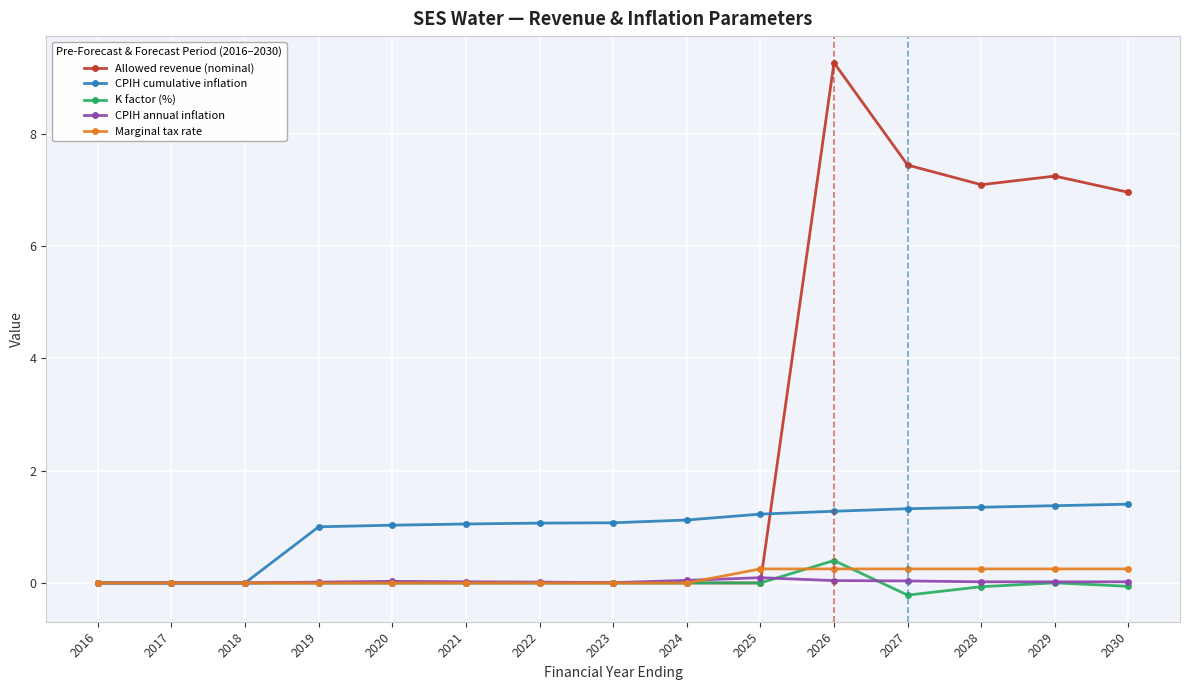

What is the sum of the Marginal tax rate values at 2028 and 2026?

0.5